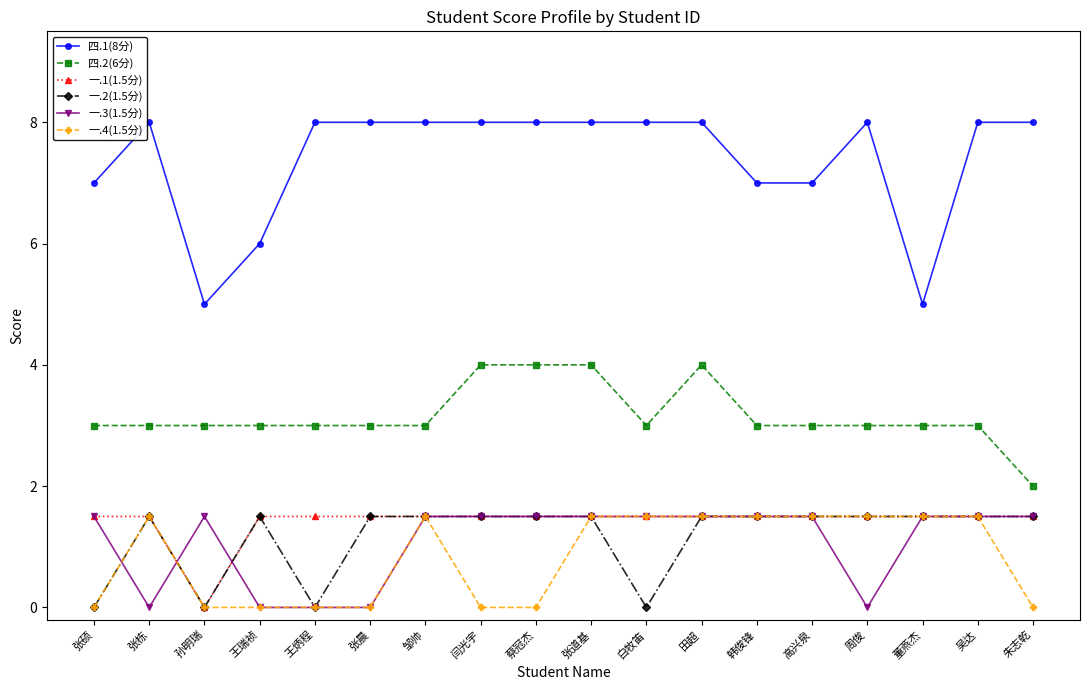

Where is the first local minimum for 四.1(8分)?

孙明瑞